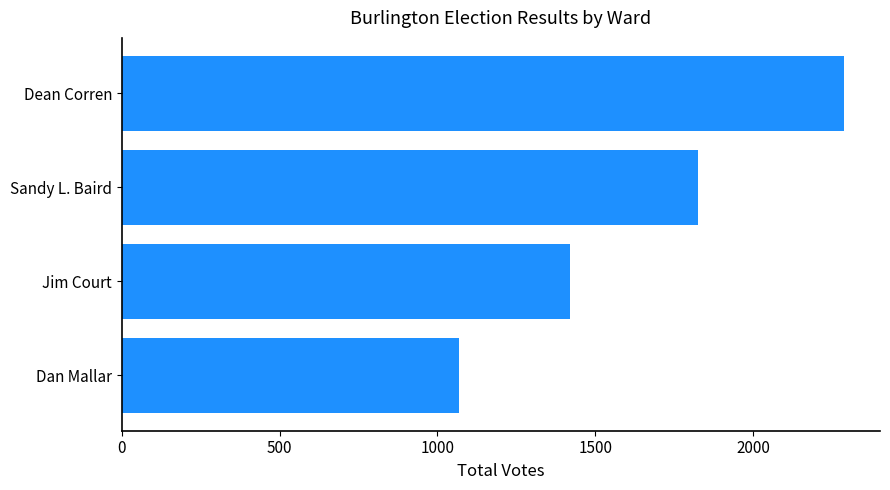

At which label is the value closest to 1678?

Sandy L. Baird